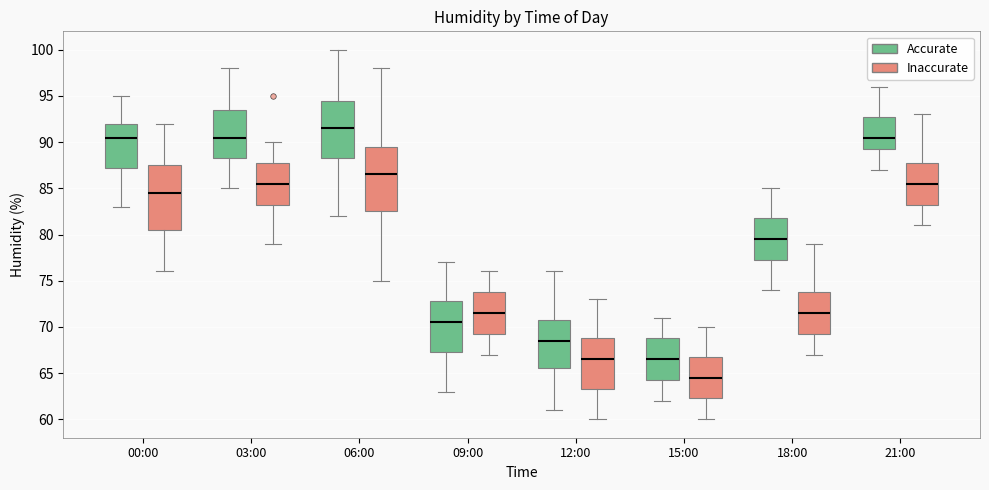

Where does the lower whisker of the box for 21:00 (Inaccurate) end on the y-axis? The values are not printed on the chart, so give them approximately, as read against the axis.

81.0